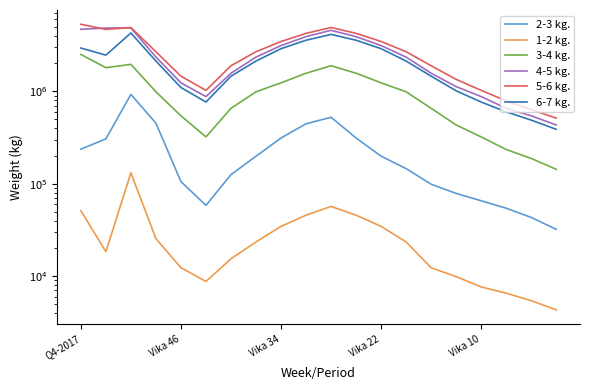

True or false: 5-6 kg. and 6-7 kg. cross at least once.

False